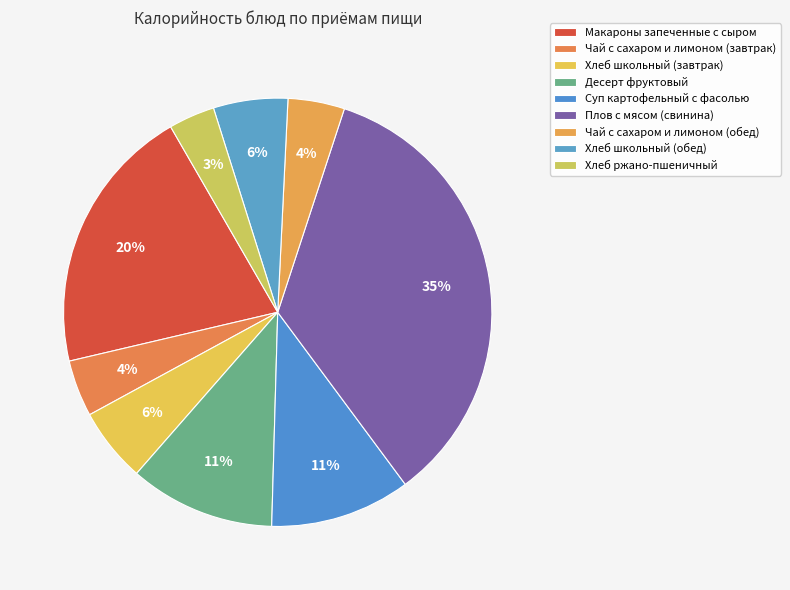

Which category has the biggest portion of the pie?

Плов с мясом (свинина)